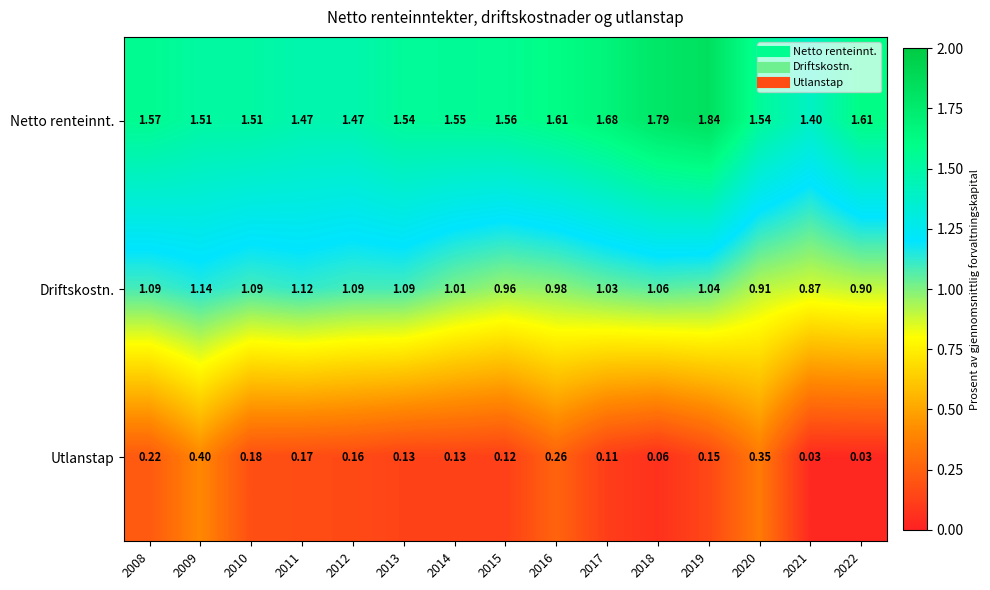

Rank the series by their average value, from lowest to highest.

Utlanstap, Driftskostn., Netto renteinnt.